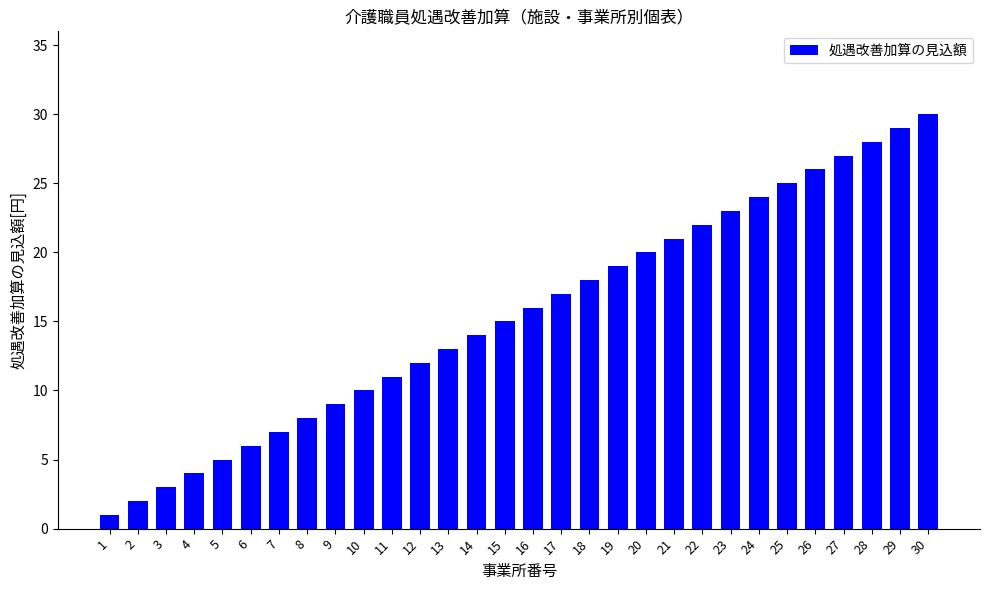

At which category does the chart reach its peak across all series?

30